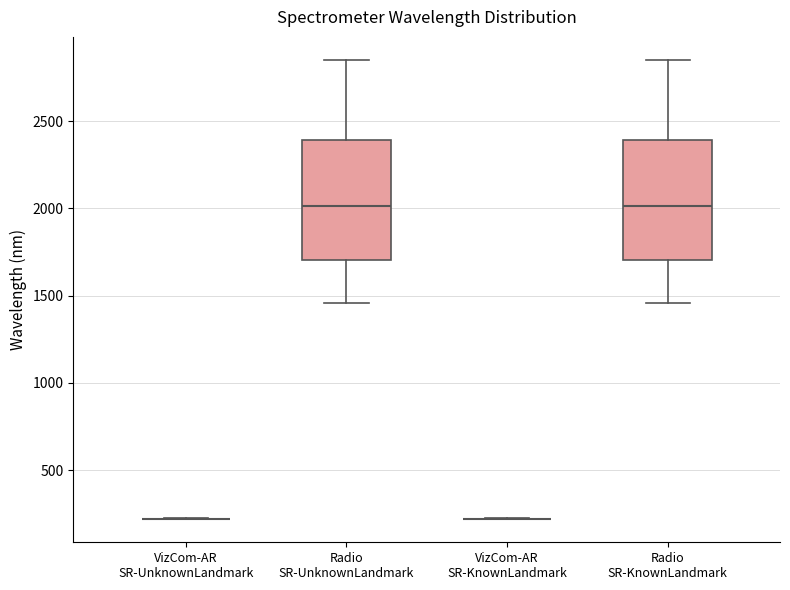

Reading left to right, transcribe this box plot: for each box, give where its median line is, the range the box spans, and where its two whiskers end, as read against the y-axis. The values are not printed on the chart, so give them approximately, as read against the axis.

VizCom-AR SR-UnknownLandmark: box collapsed to a line at 200, whiskers 200 to 200
Radio SR-UnknownLandmark: median 2000, box 1700 to 2400, whiskers 1450 to 2850
VizCom-AR SR-KnownLandmark: box collapsed to a line at 200, whiskers 200 to 200
Radio SR-KnownLandmark: median 2000, box 1700 to 2400, whiskers 1450 to 2850